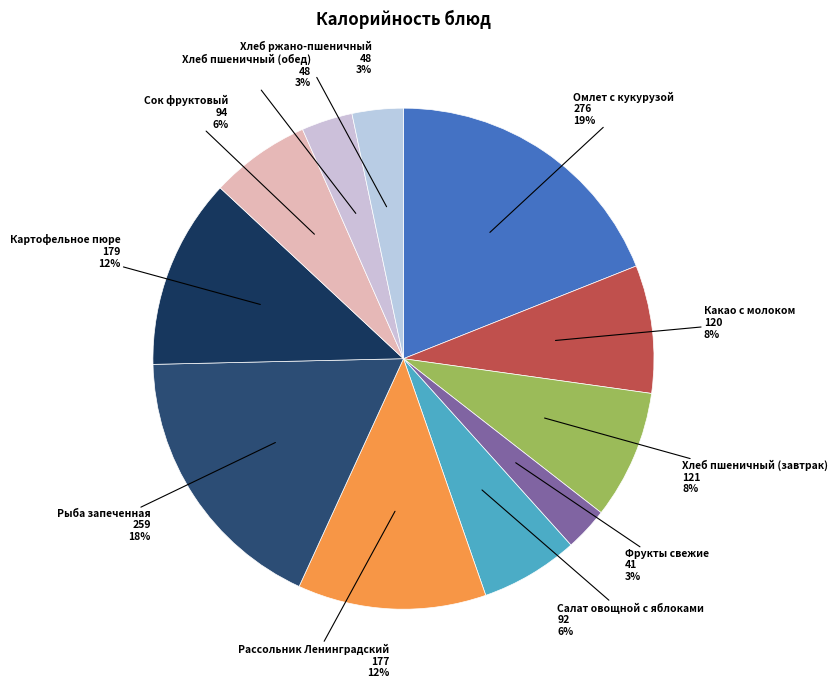

To the nearest percent, what is the average slice percentage?

9%